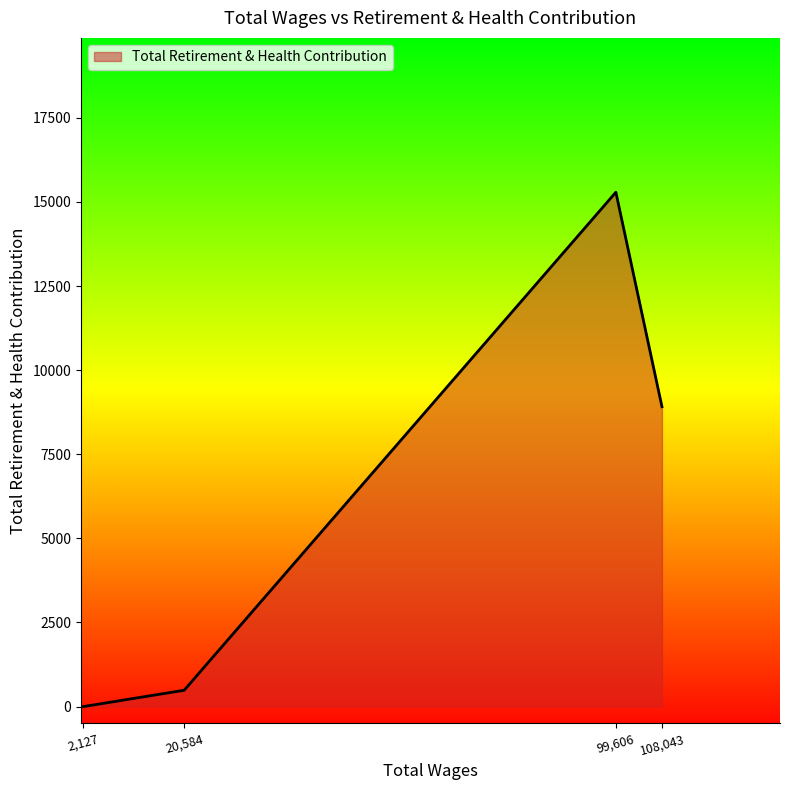

What is the greatest value displayed?

15290